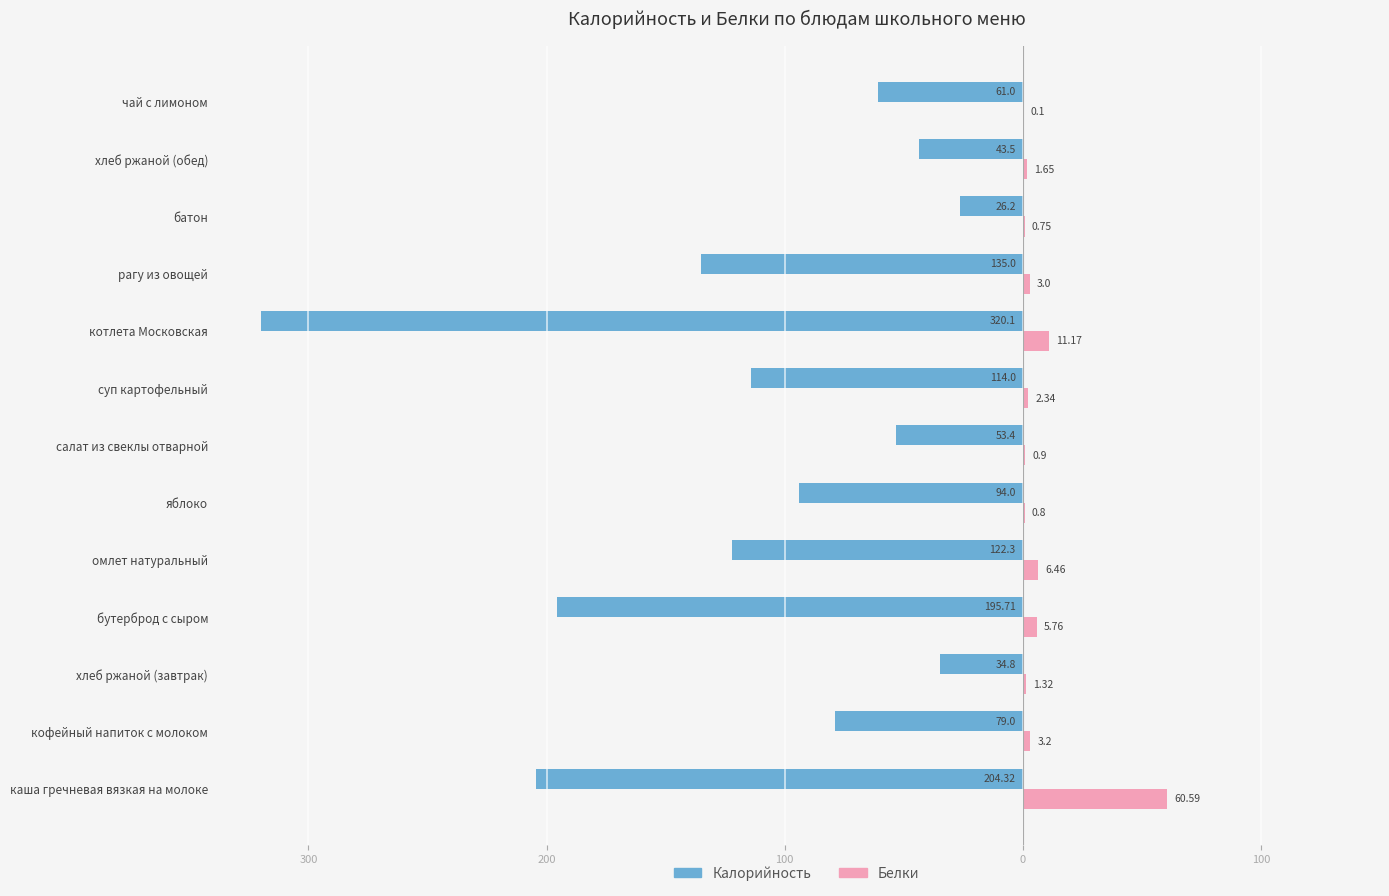

What are all the series names shown in the legend?

Калорийность, Белки